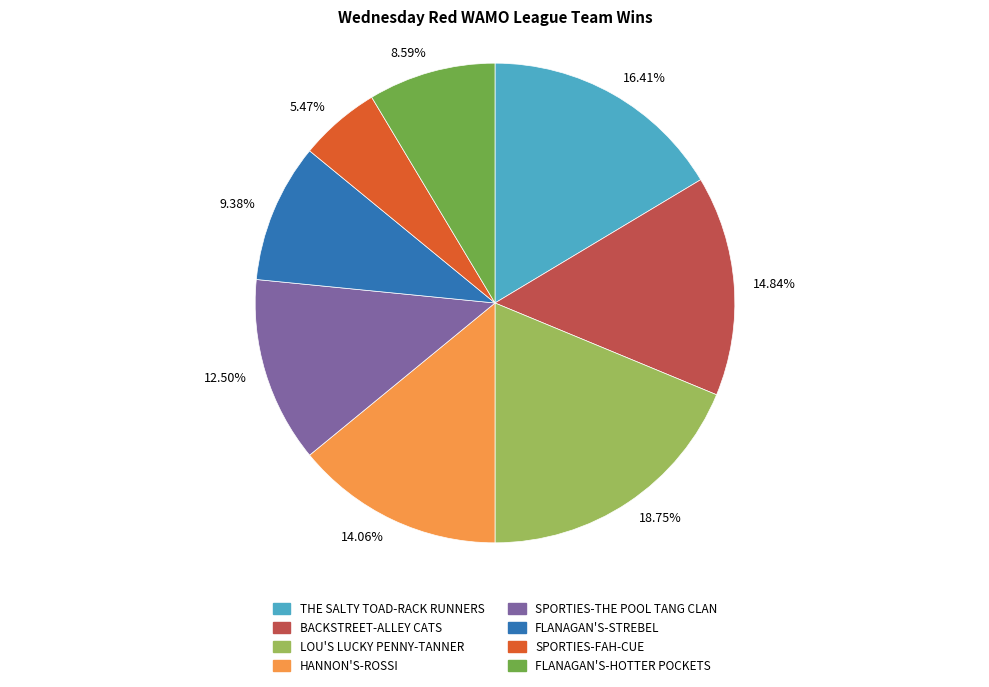

Do 14.84% and 16.41% together represent more than half of the pie?

No